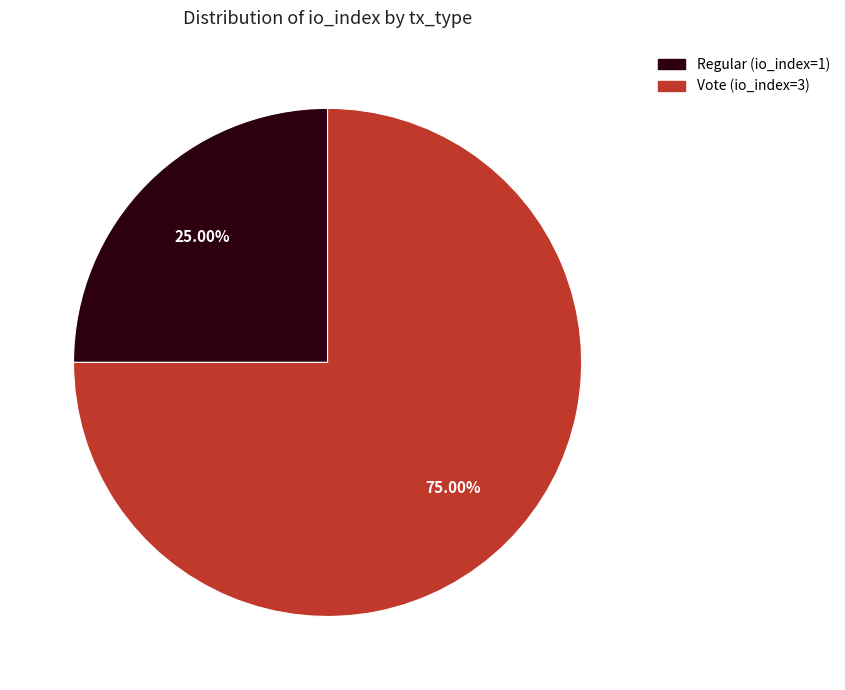

What percentage do Vote (io_index=3) and Regular (io_index=1) together represent?

100.0%